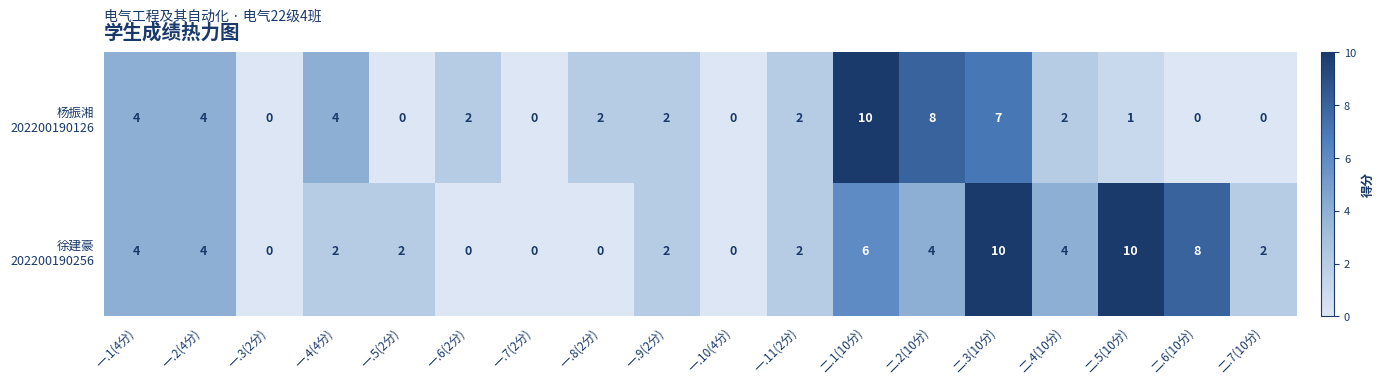

What is the spread (max minus min) of values at 二.2(10分)?

4